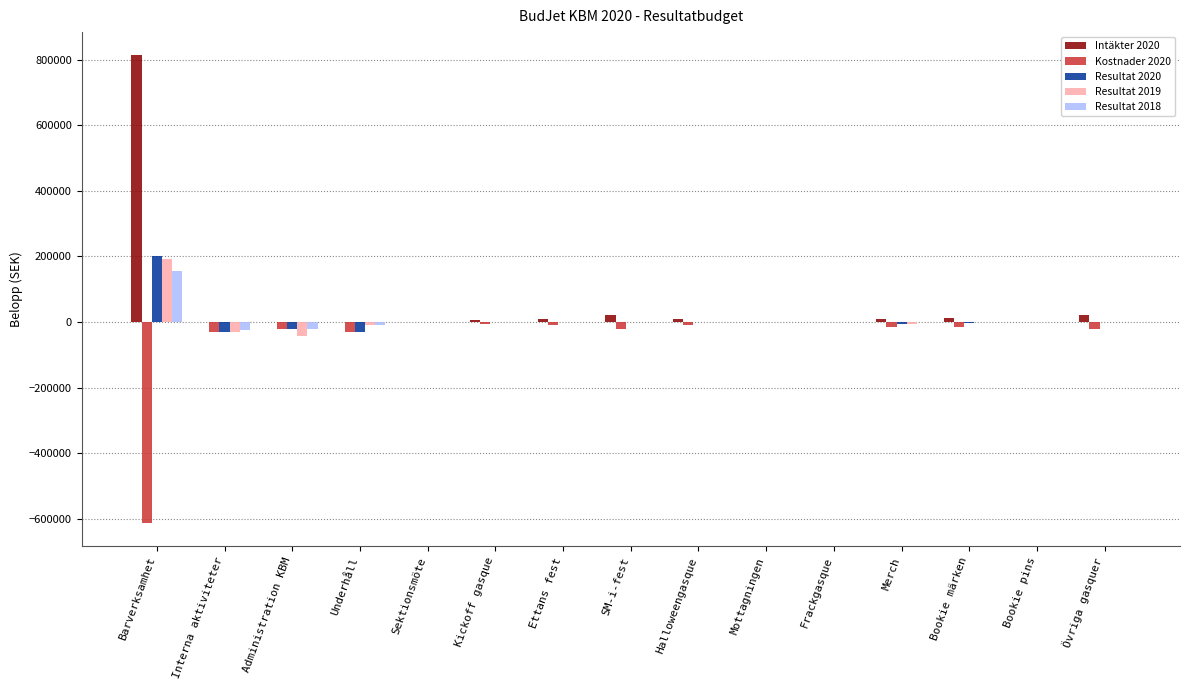

What is the total value across all series at Merch?

-15000